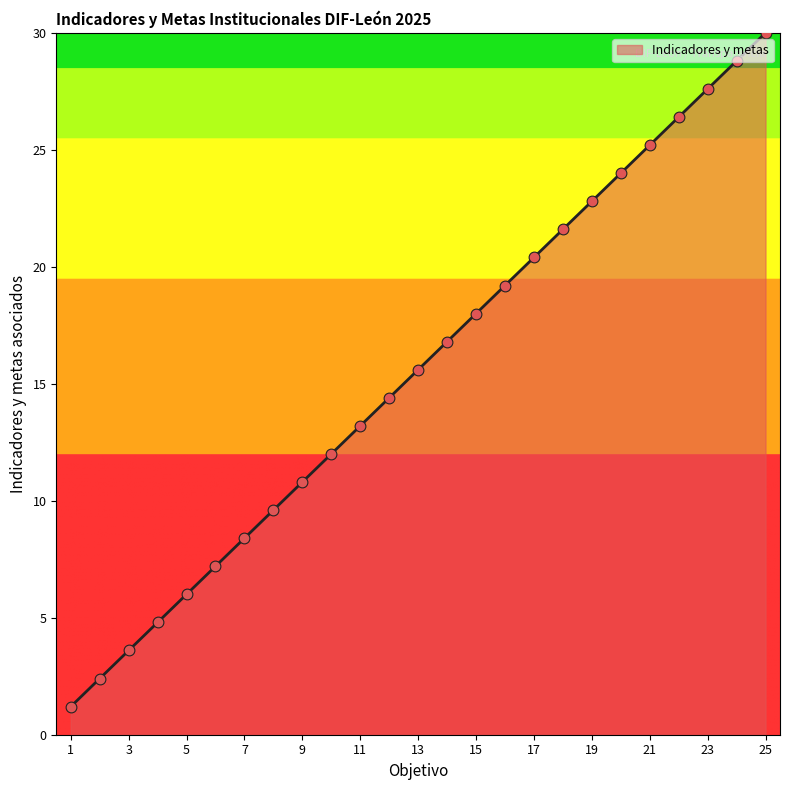

What is the minimum value shown in the chart?

1.2